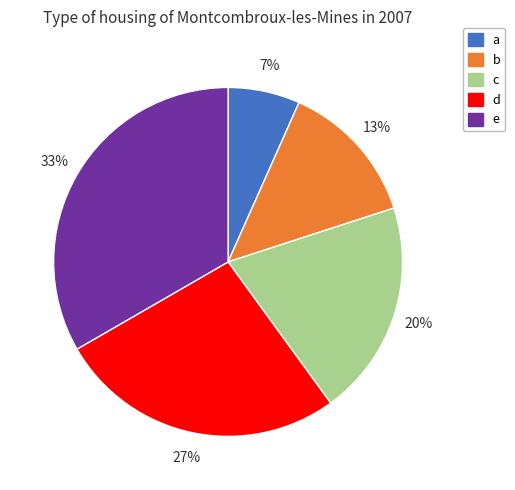

The c slice represents 14% of the pie. True or false?

False